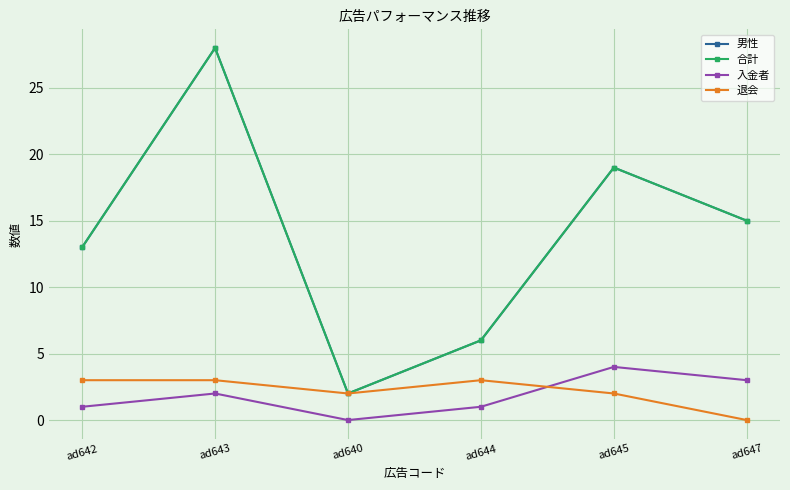

Count the 男性 values in the range 6 to 19.

4